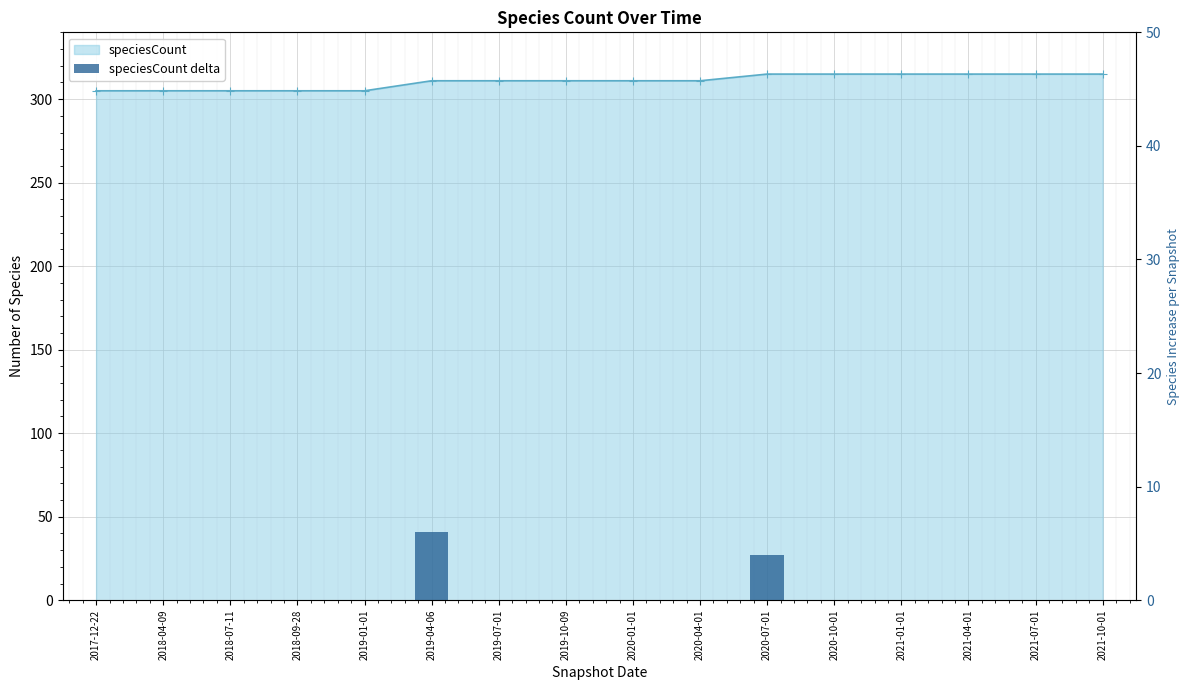

Are the bars horizontal?

No